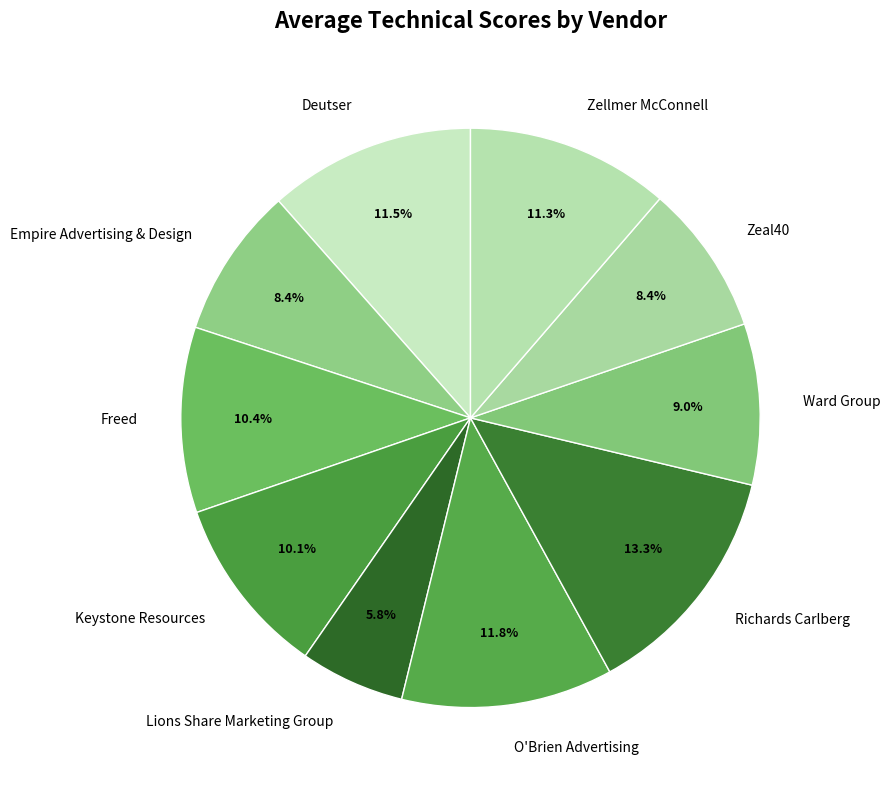

Is it true that Ward Group is 9% of the pie?

True